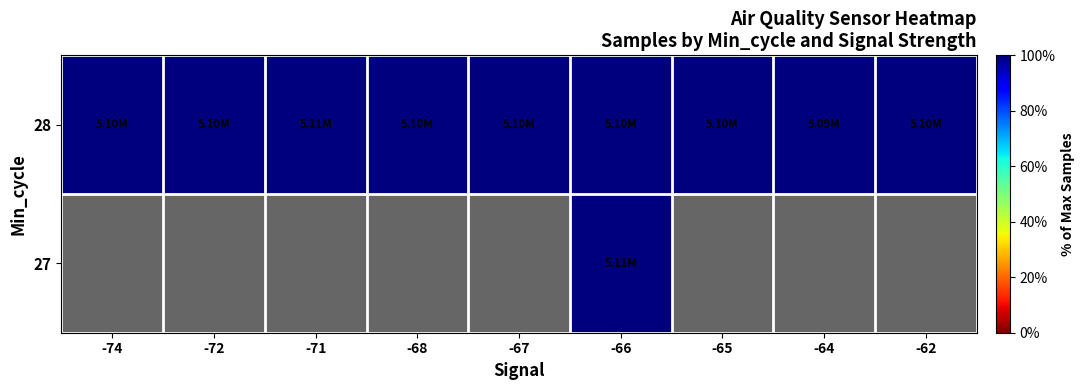

At which category does the chart reach its minimum across all series?

-64